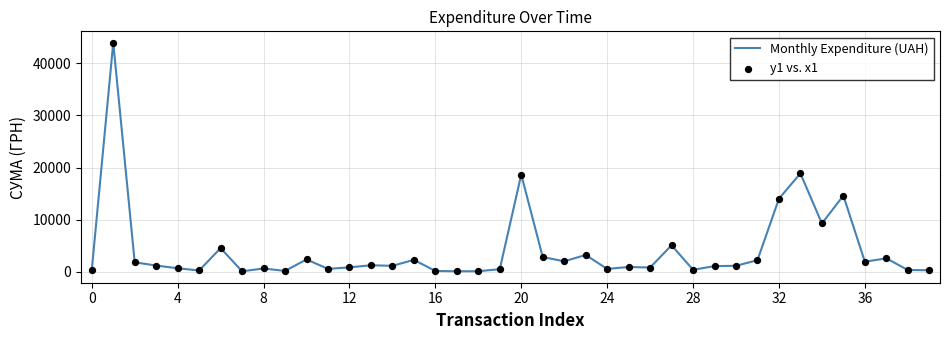

What is the greatest value displayed?

43943.4